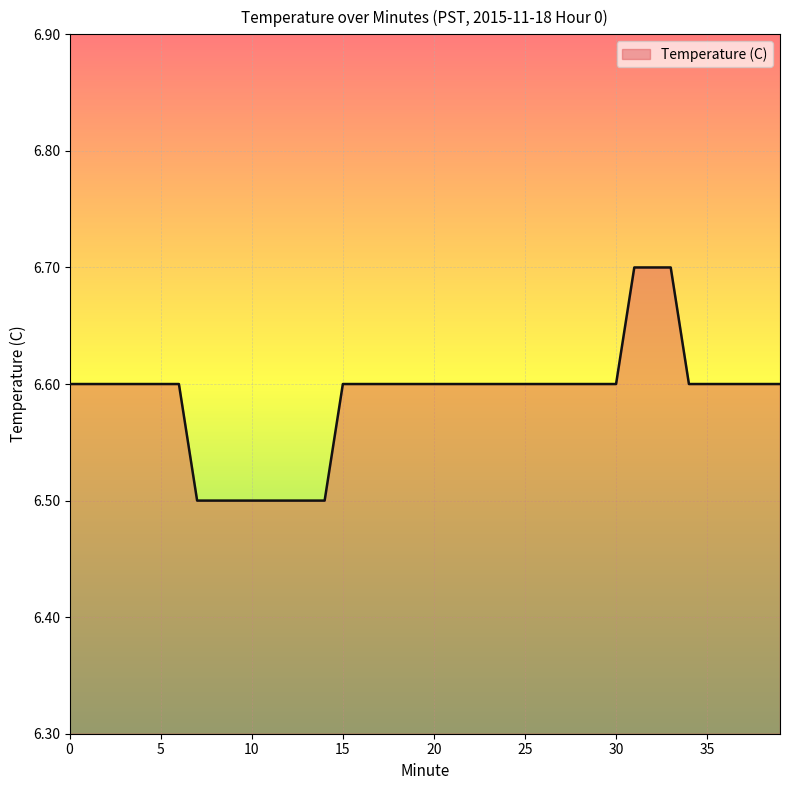

What is the minimum value shown in the chart?

6.5